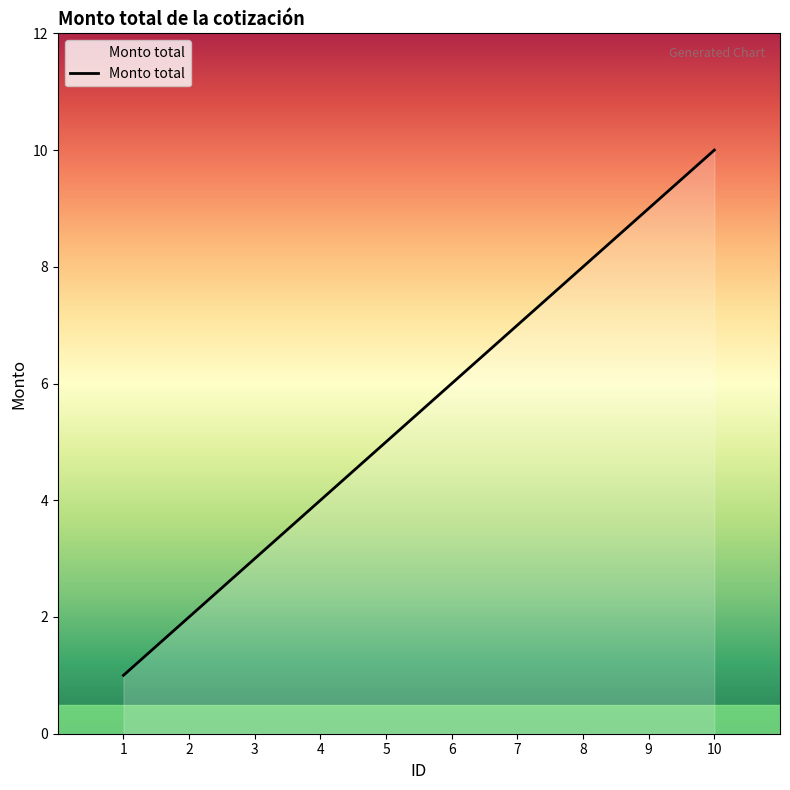

True or false: the data shows 9 at 9.

True